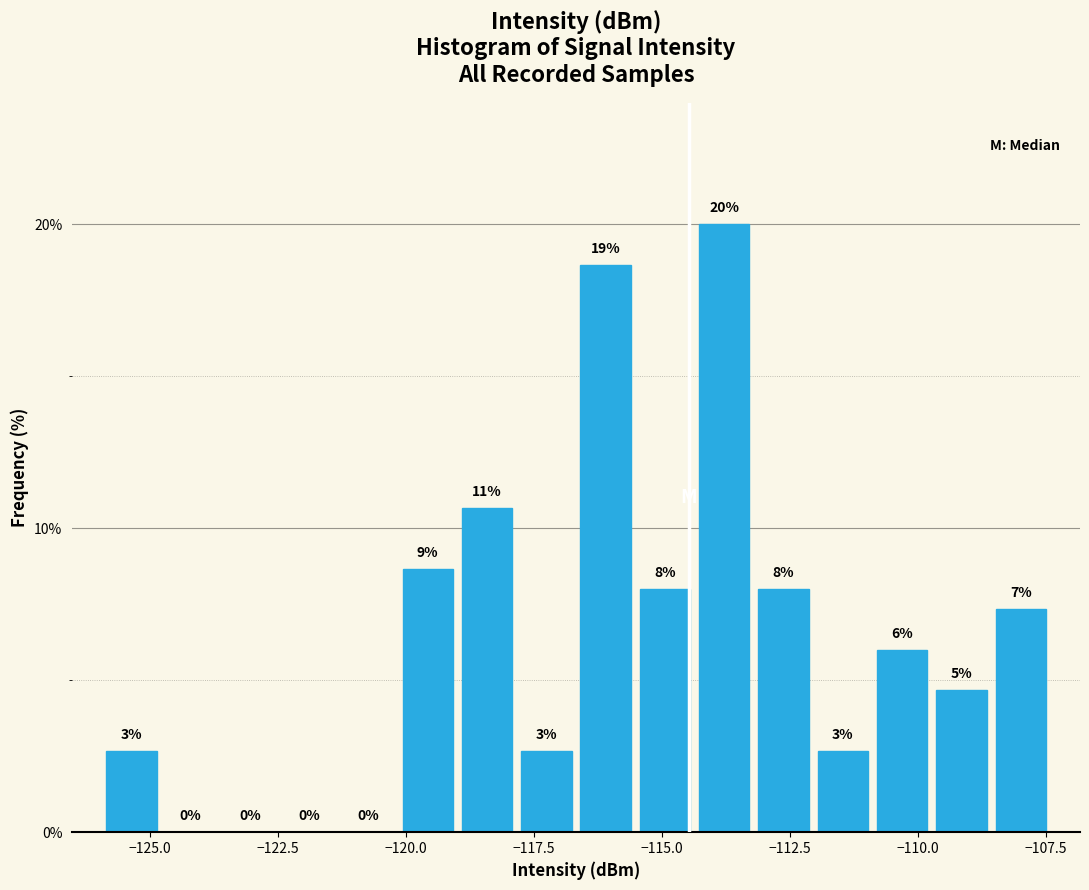

Around what value on the x-axis is the tallest bar? Give the approximate position of its centre, as read against the axis.

-114.0